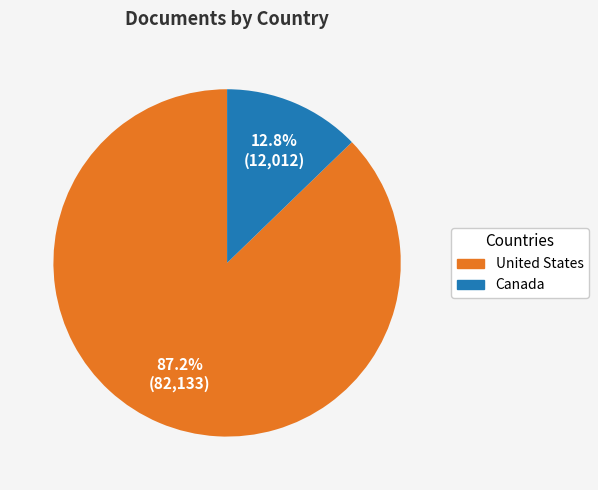

Is there any slice that represents more than half of the pie?

Yes